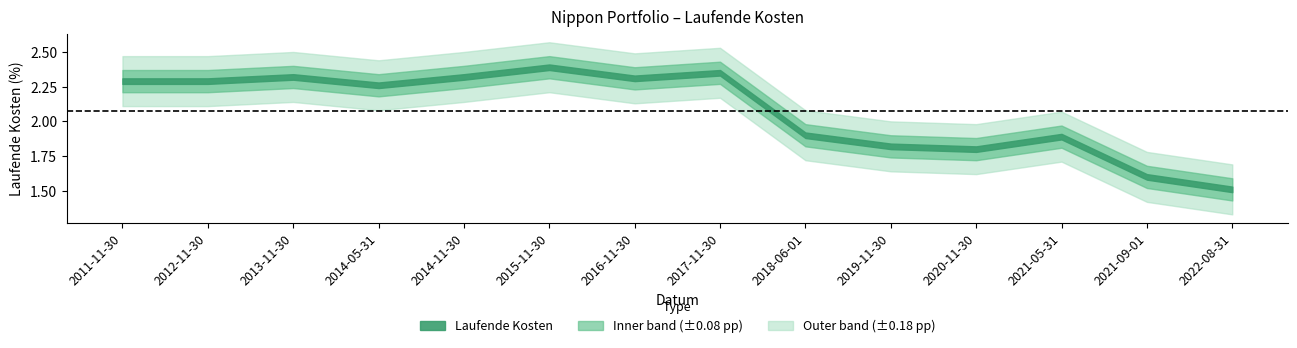

List the labels in order of value, largest first.

2015-11-30, 2017-11-30, 2013-11-30, 2014-11-30, 2016-11-30, 2011-11-30, 2012-11-30, 2014-05-31, 2018-06-01, 2021-05-31, 2019-11-30, 2020-11-30, 2021-09-01, 2022-08-31